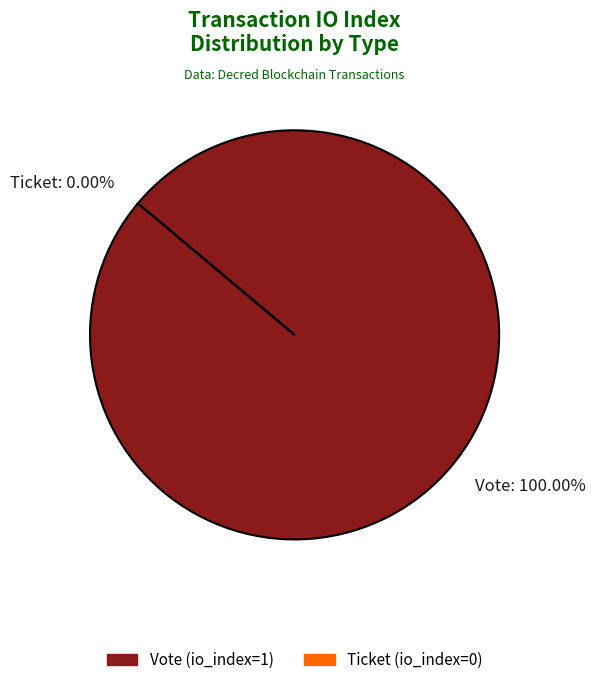

Does Ticket account for over 50% of the chart?

No